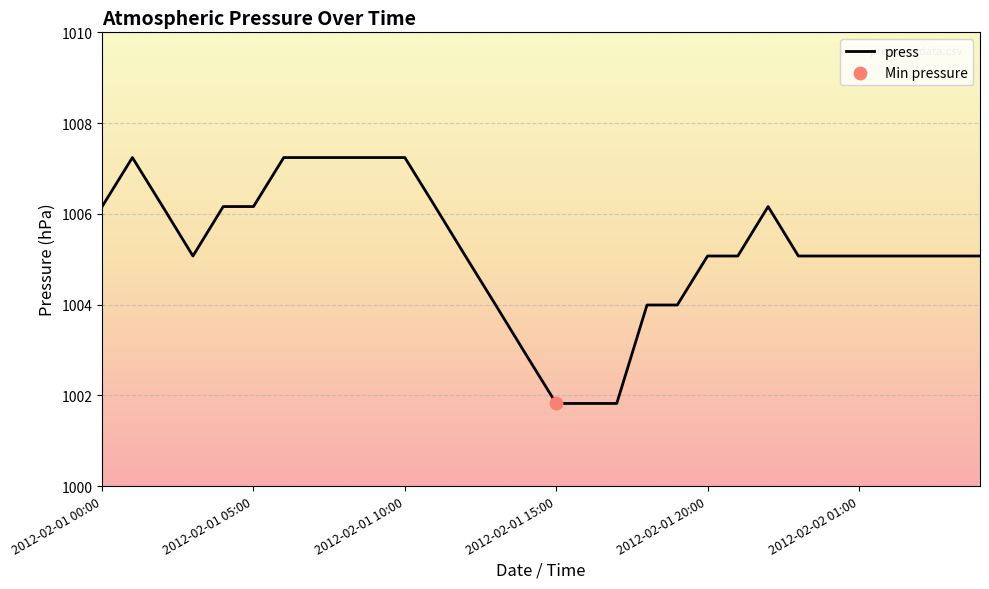

What is the greatest value displayed?

1007.2